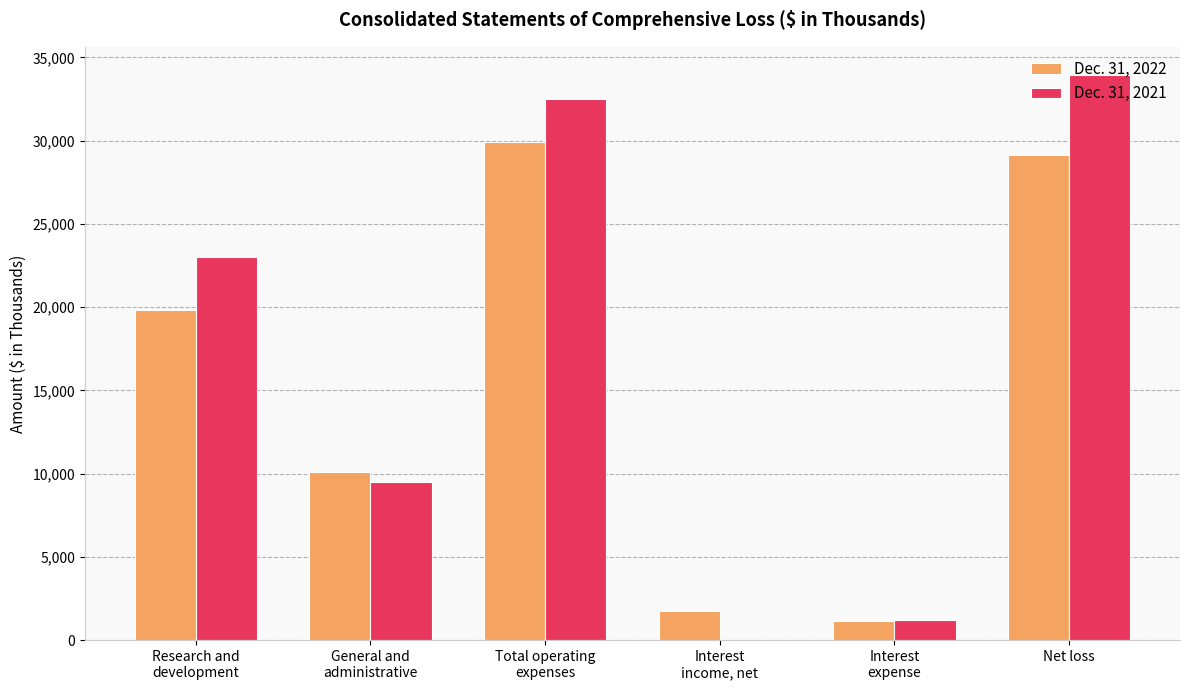

True or false: Dec. 31, 2021 has a value of 33940 at Net loss.

True